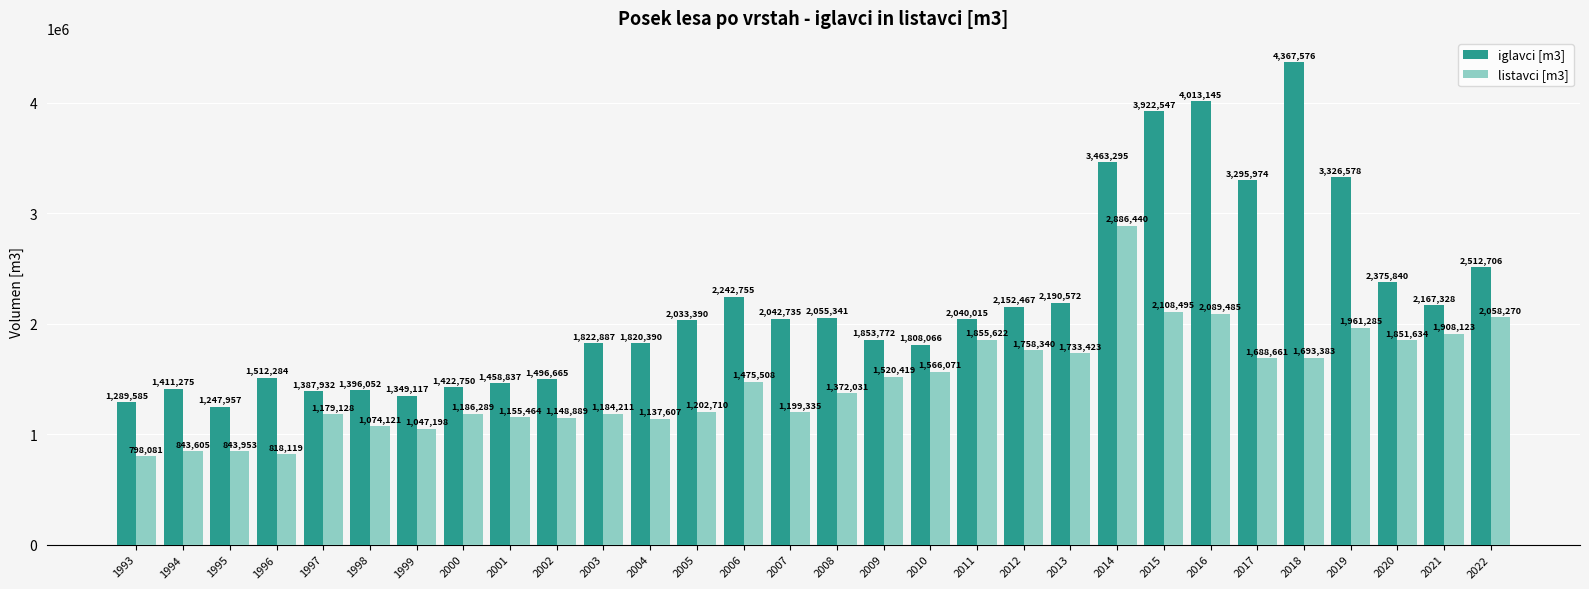

Rank the series by their average value, from highest to lowest.

iglavci [m3], listavci [m3]